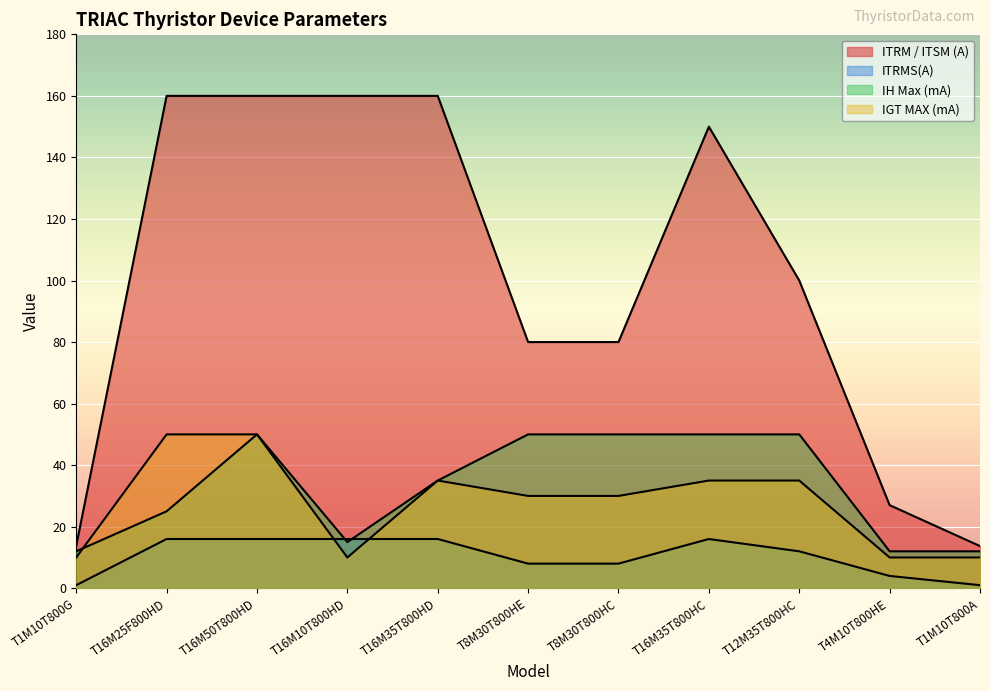

Where is ITRMS(A) nearest to the value 8?

T8M30T800HE